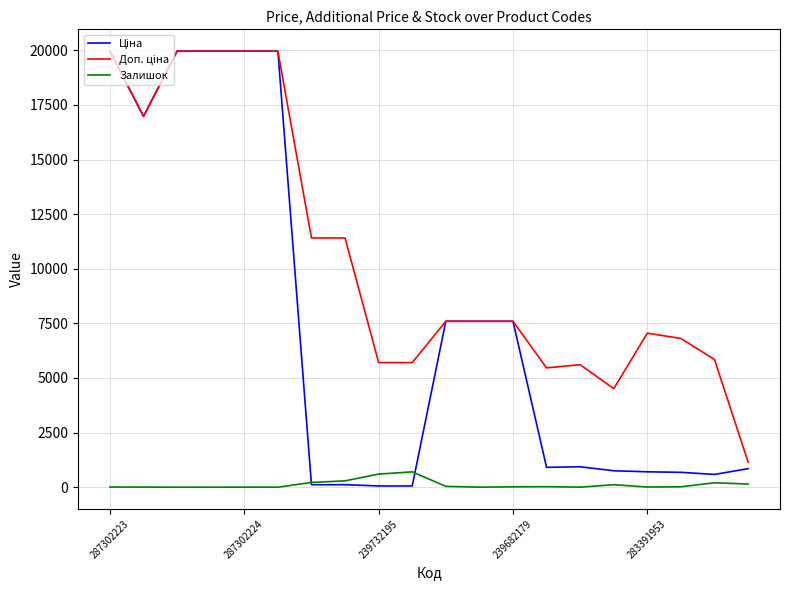

What is the label of the 12th point from the left?

11